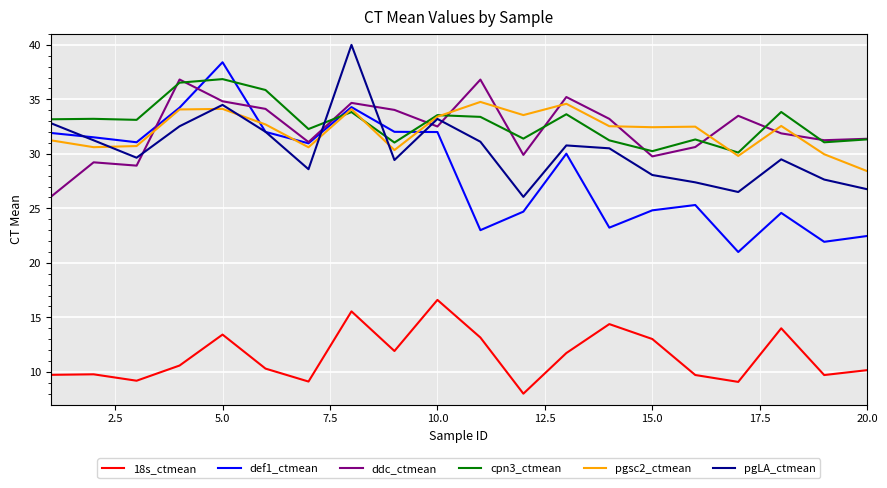

What is the minimum value for pgLA_ctmean?

26.1